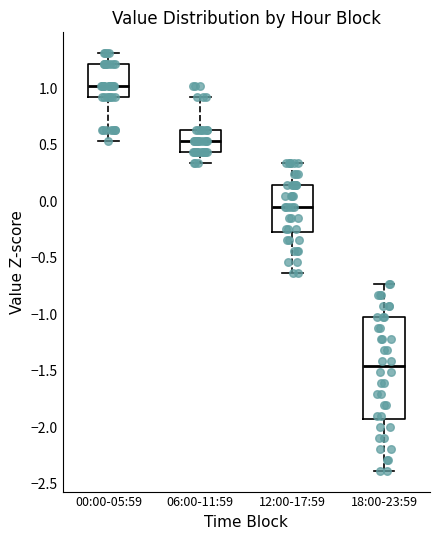

Comparing the boxes themselves (not the whiskers), which one is the tallest?

18:00-23:59